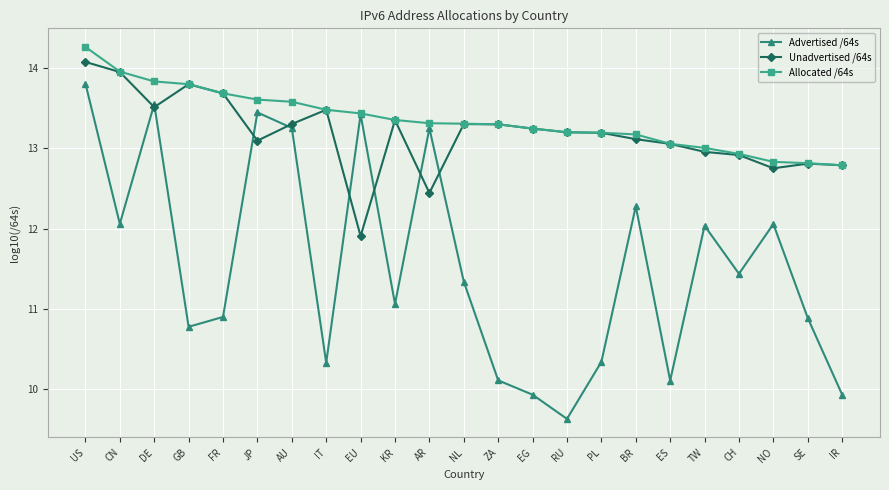

What is the difference between the Advertised /64s values at BR and NL?

0.9